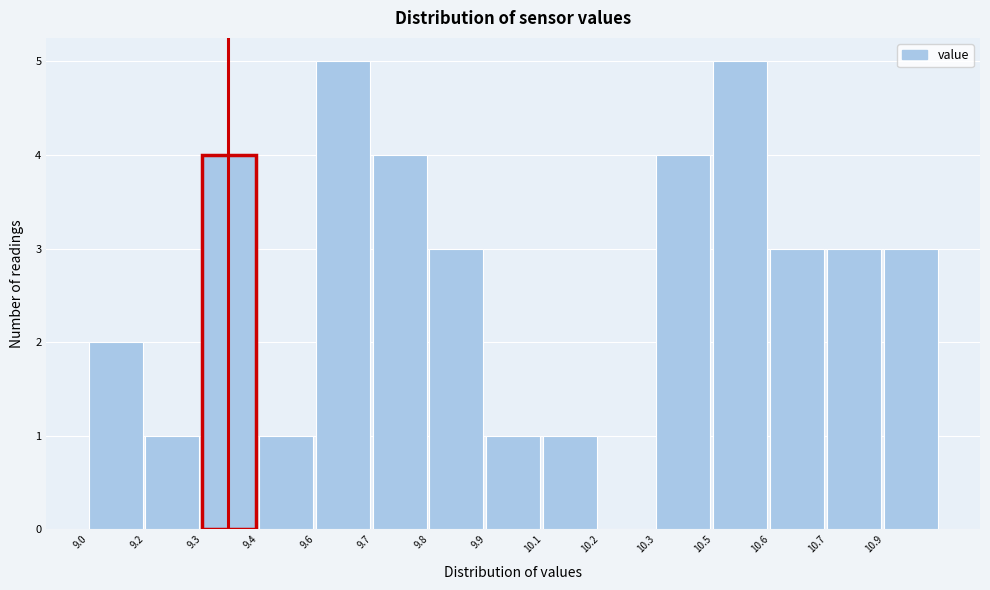

Reading left to right, what are all the values shown in this chart?

9.0=2	9.2=1	9.3=4	9.4=1	9.6=5	9.7=4	9.8=3	9.9=1	10.1=1	10.2=0	10.3=4	10.5=5	10.6=3	10.7=3	10.9=3